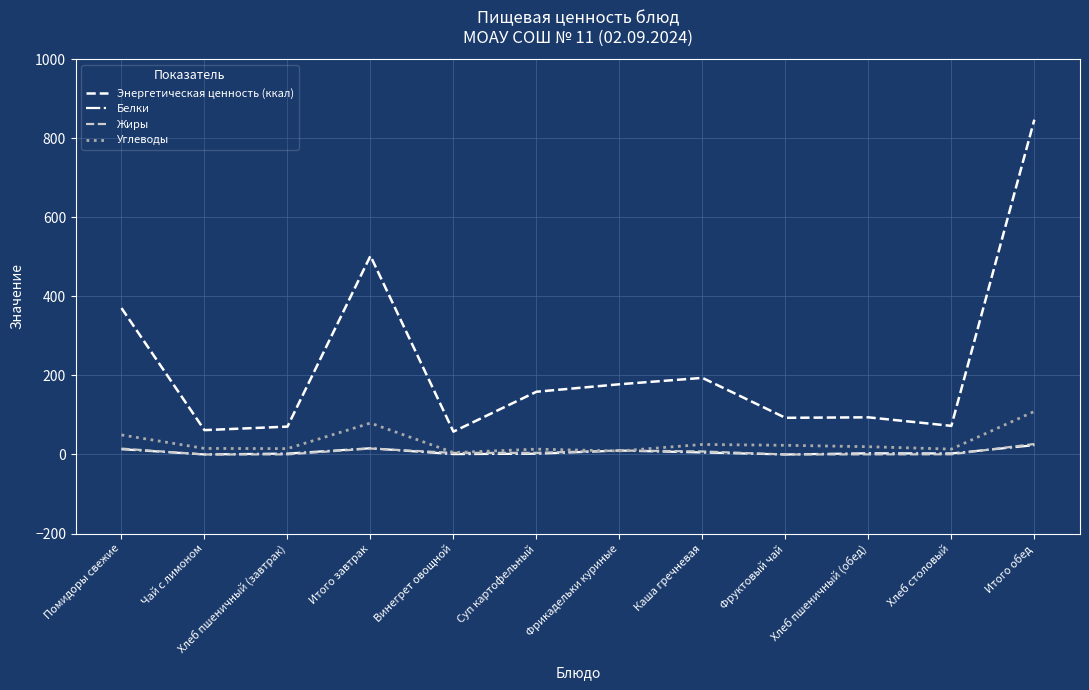

What position from the left is Хлеб столовый?

11